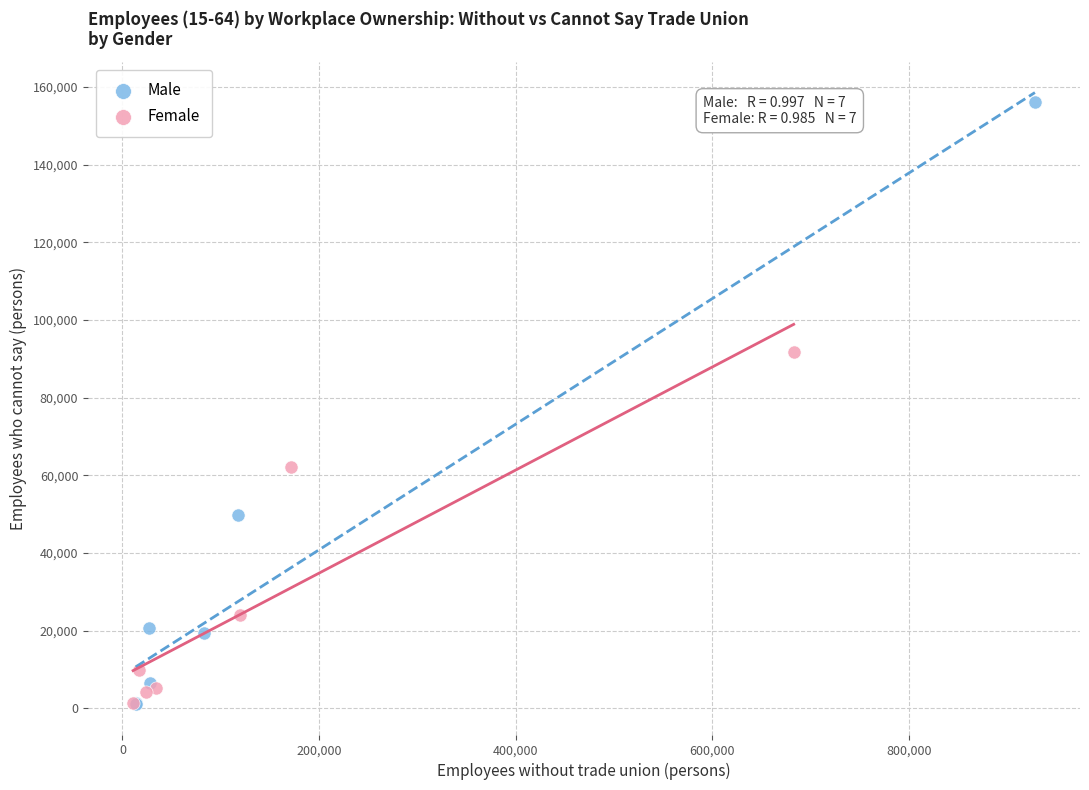

Which series has the widest spread of Y values?

Male